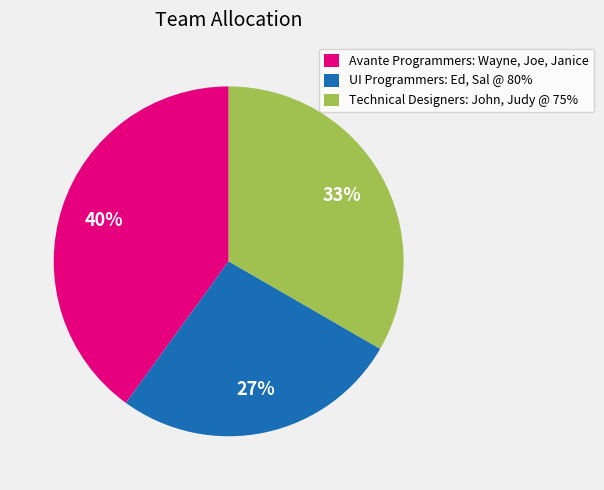

Does Technical Designers: John, Judy @ 75% represent more than half of the total?

No